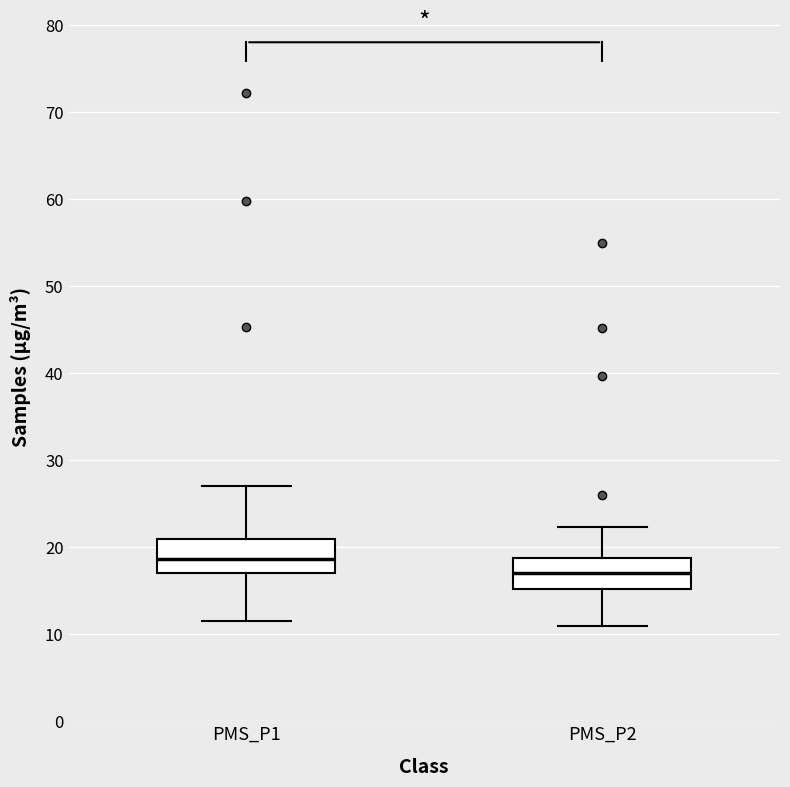

Reading left to right, transcribe this box plot: for each box, give where its median line is, the range the box spans, and where its two whiskers end, as read against the y-axis. The values are not printed on the chart, so give them approximately, as read against the axis.

PMS_P1: median 19, box 17 to 21, whiskers 12 to 27
PMS_P2: median 17, box 15 to 19, whiskers 11 to 22